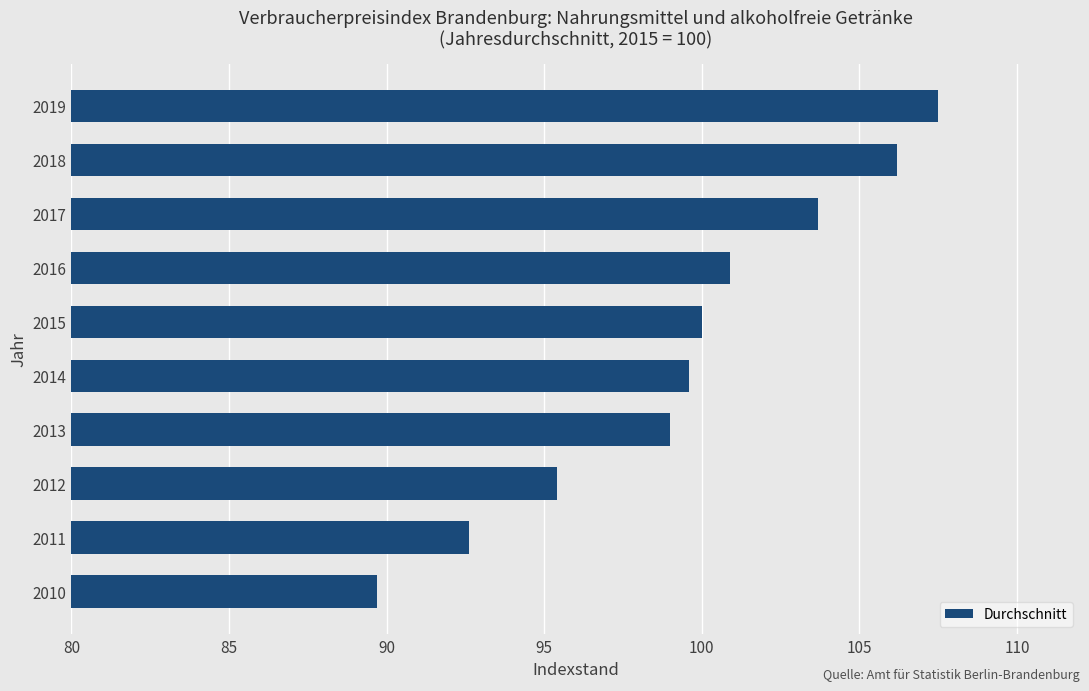

Is it true that the value at 2017 is 103.7?

True